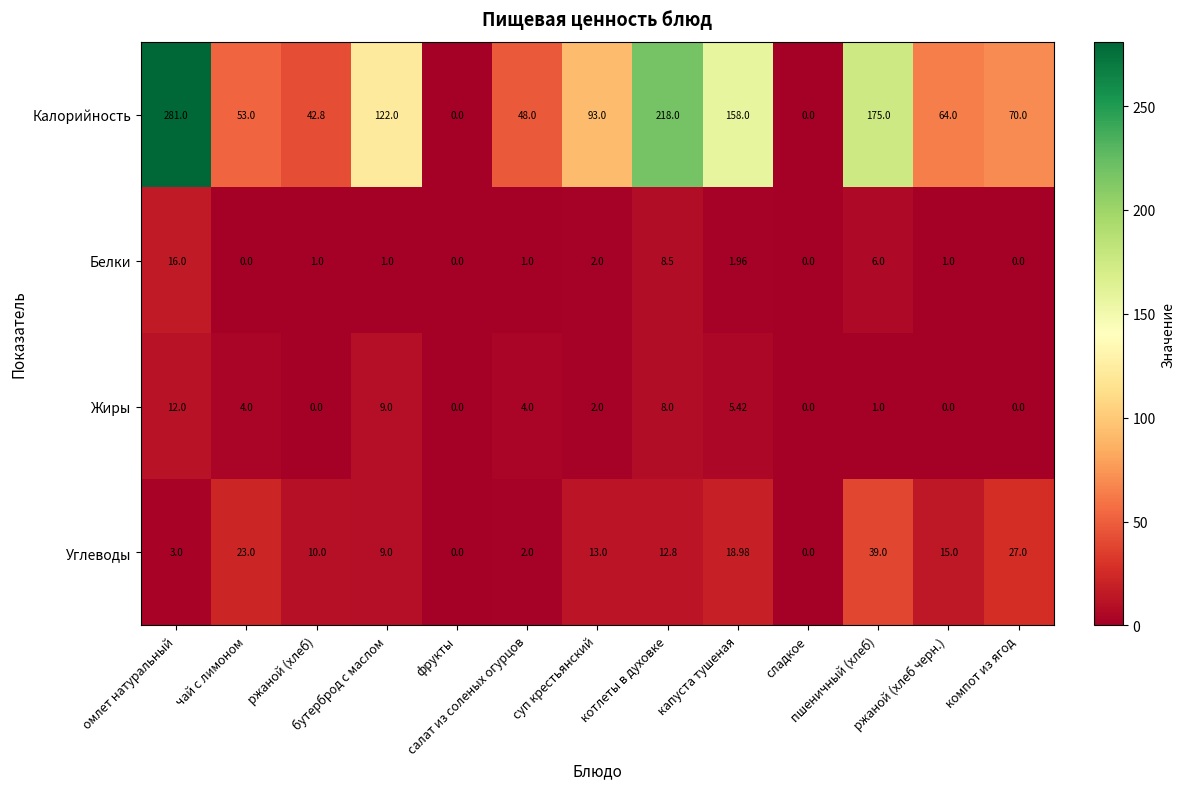

How many positive values does the Жиры series have?

8